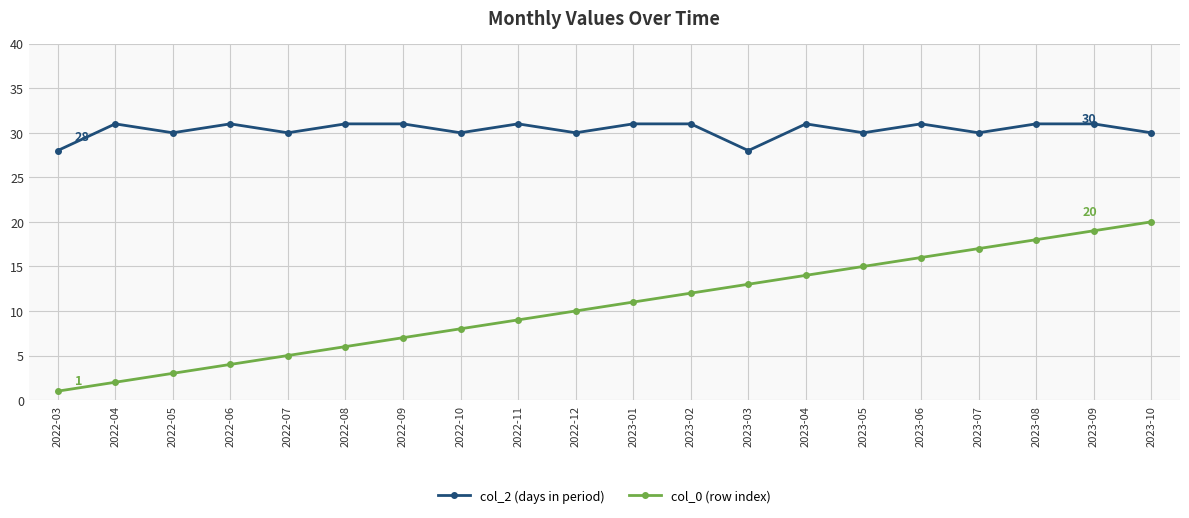

The value of col_0 (row index) at 2023-02 is 12. True or false?

True